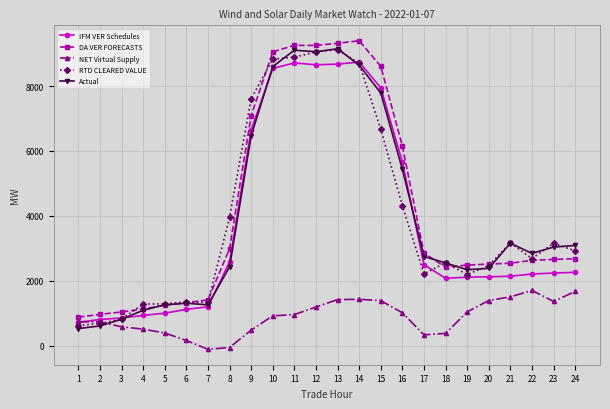

Which series has the largest range (max minus min)?

Actual